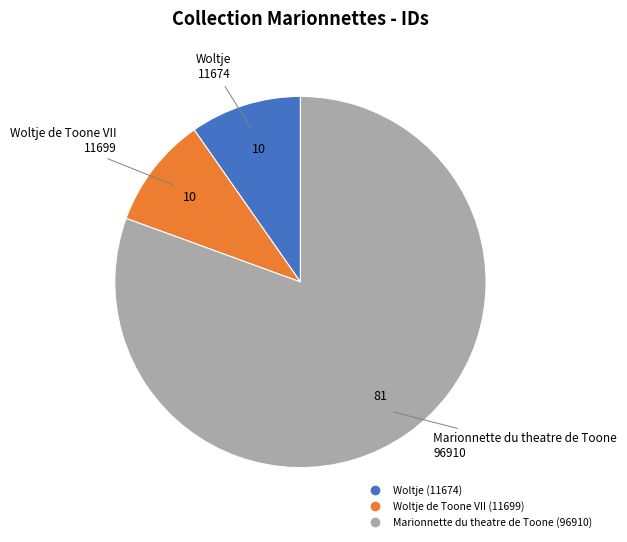

Is there a majority slice in this chart?

Yes